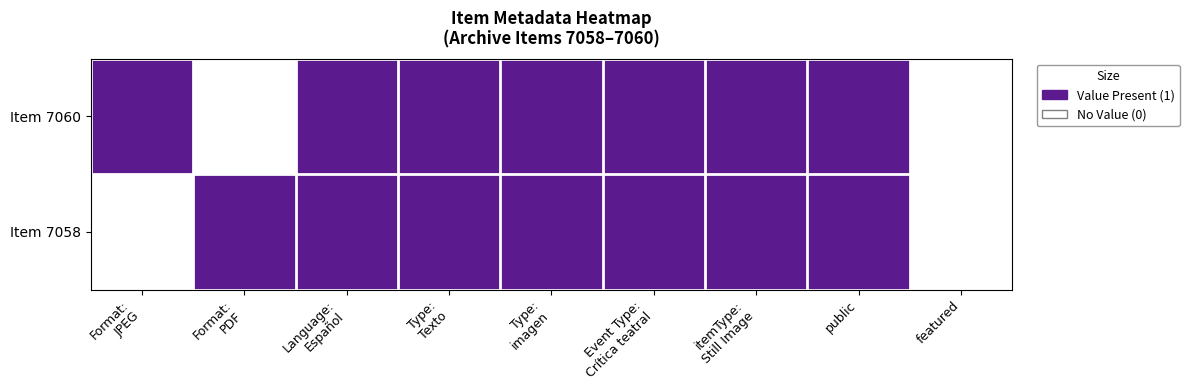

Which has a higher value, featured or Format:
JPEG?

Format:
JPEG